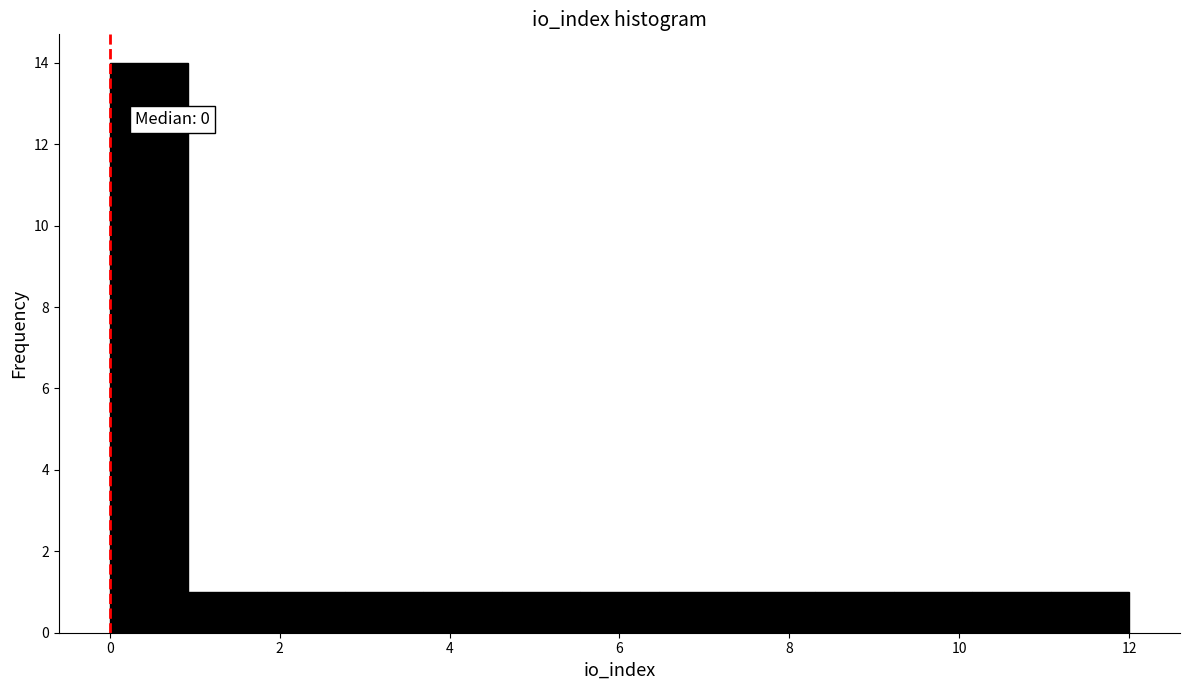

Which range on the x-axis has the tallest bar?

0.0 to 1.0